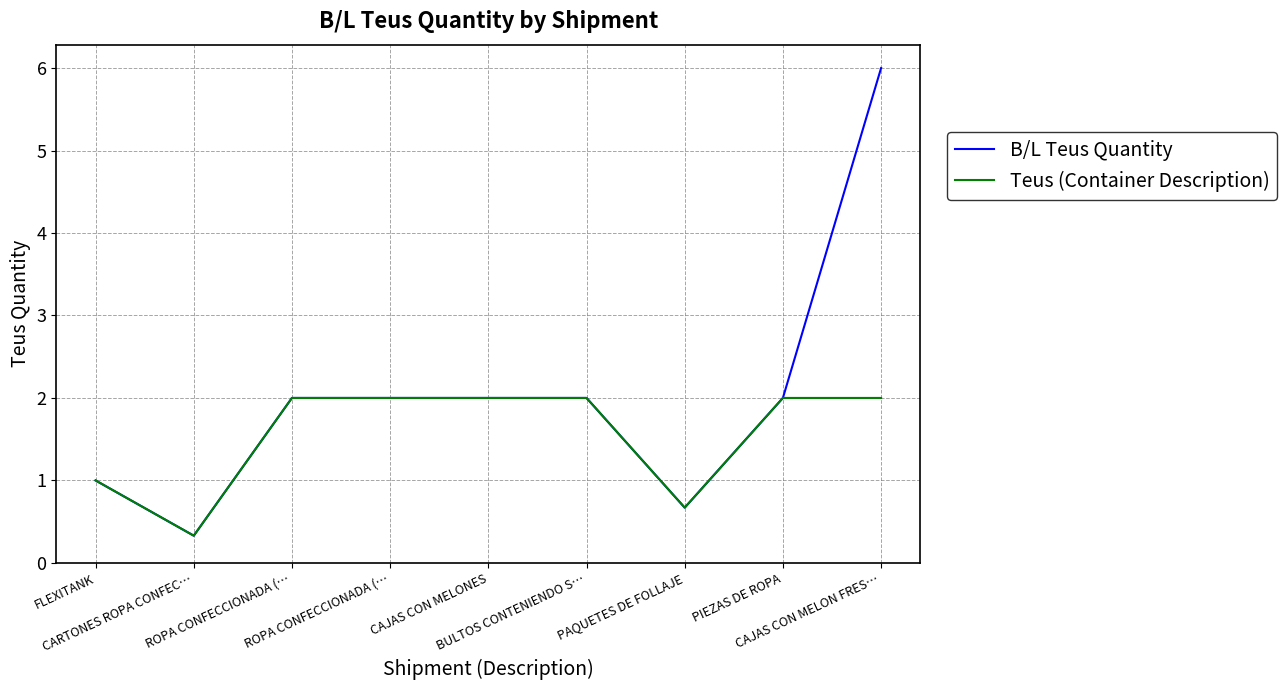

Which series has the largest total across all categories?

B/L Teus Quantity